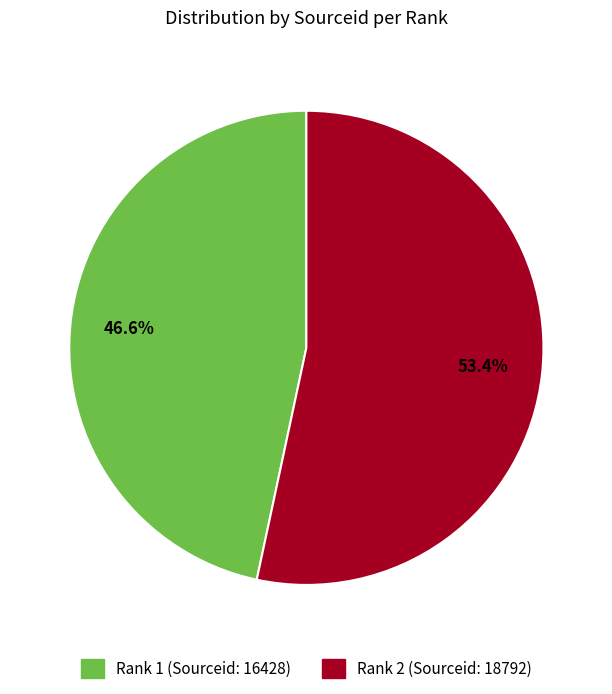

Does any single category account for the majority?

Yes